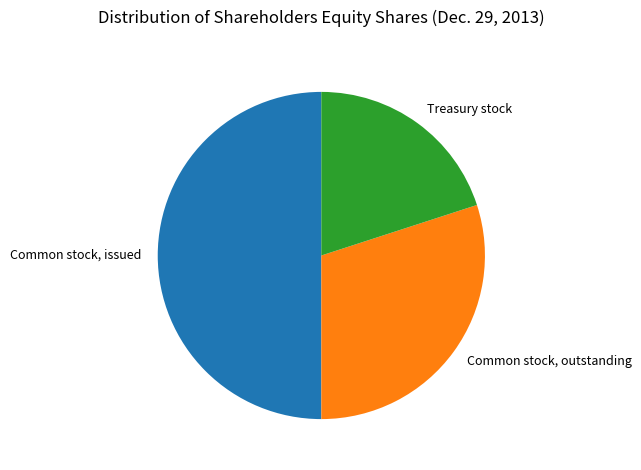

Between Common stock, outstanding and Treasury stock, which is larger?

Common stock, outstanding